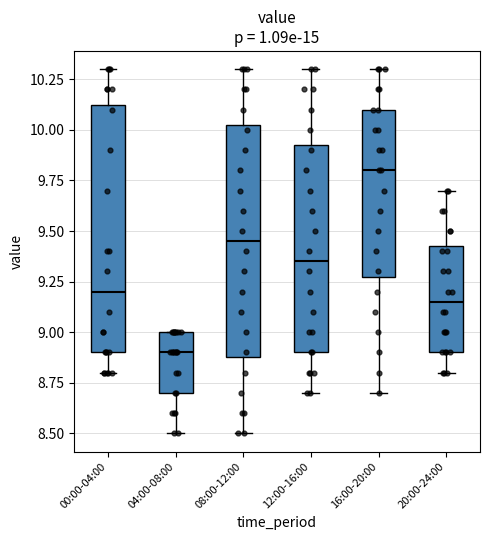

Reading left to right, transcribe this box plot: for each box, give where its median line is, the range the box spans, and where its two whiskers end, as read against the y-axis. The values are not printed on the chart, so give them approximately, as read against the axis.

00:00-04:00: median 9.20, box 8.90 to 10.15, whiskers 8.80 to 10.30
04:00-08:00: median 8.90, box 8.70 to 9.00, whiskers 8.50 to 9.00
08:00-12:00: median 9.45, box 8.90 to 10.05, whiskers 8.50 to 10.30
12:00-16:00: median 9.35, box 8.90 to 9.95, whiskers 8.70 to 10.30
16:00-20:00: median 9.80, box 9.30 to 10.10, whiskers 8.70 to 10.30
20:00-24:00: median 9.15, box 8.90 to 9.45, whiskers 8.80 to 9.70